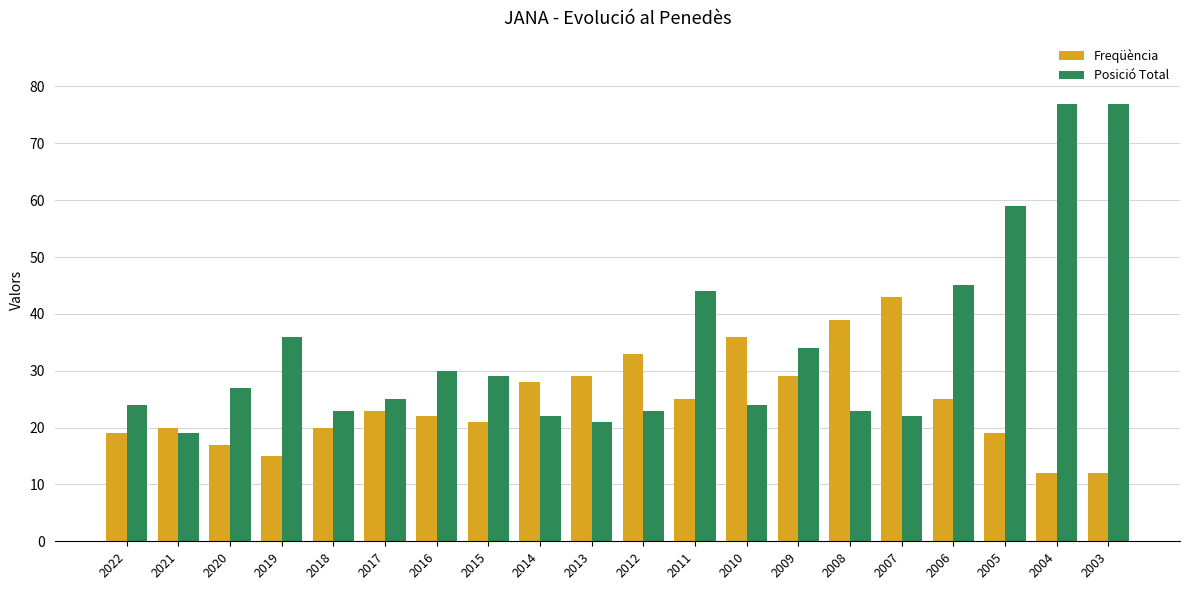

Which category has the highest value in the Freqüència series?

2007